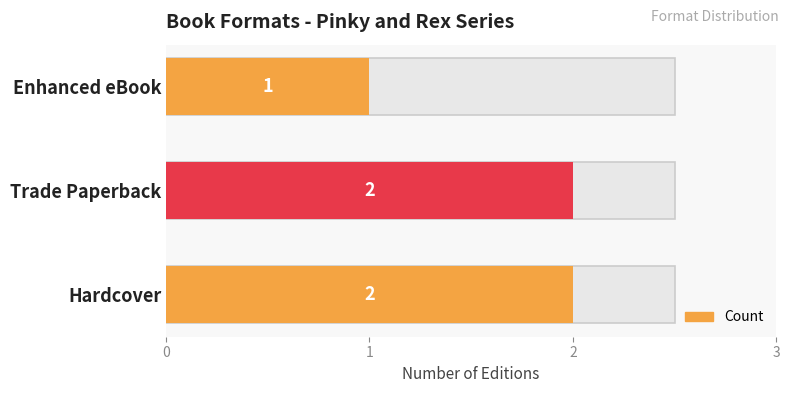

What is the value of the 3rd bar from the left?

1